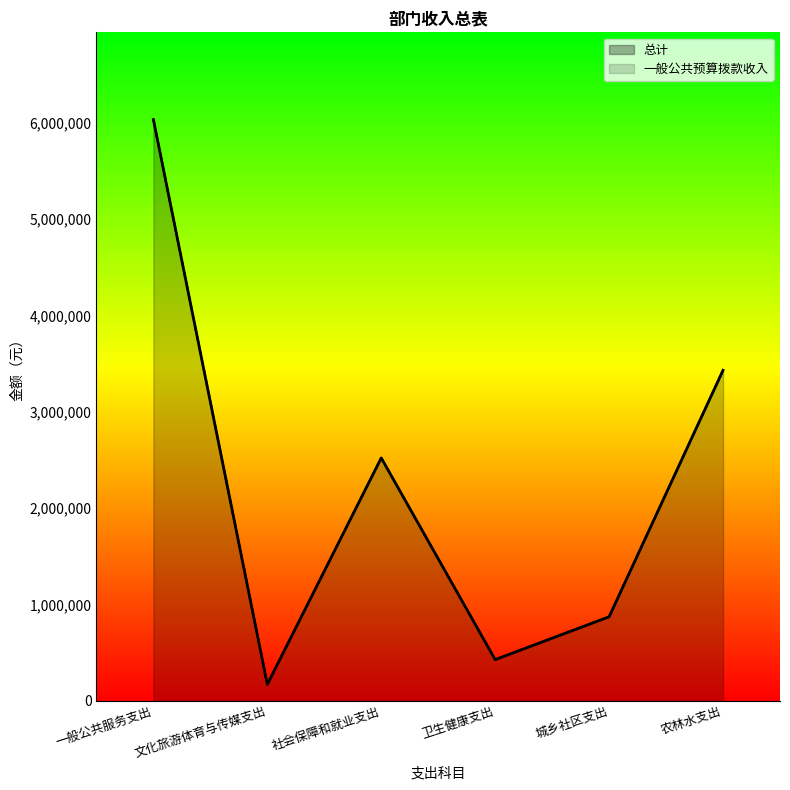

Reading left to right, what are all the values shown in this chart?

总计: 6034618.9	170198.7	2520806.6	426966.2	871520.0	3430886.3
一般公共预算拨款收入: 6034618.9	170198.7	2520806.6	426966.2	871520.0	3430886.3